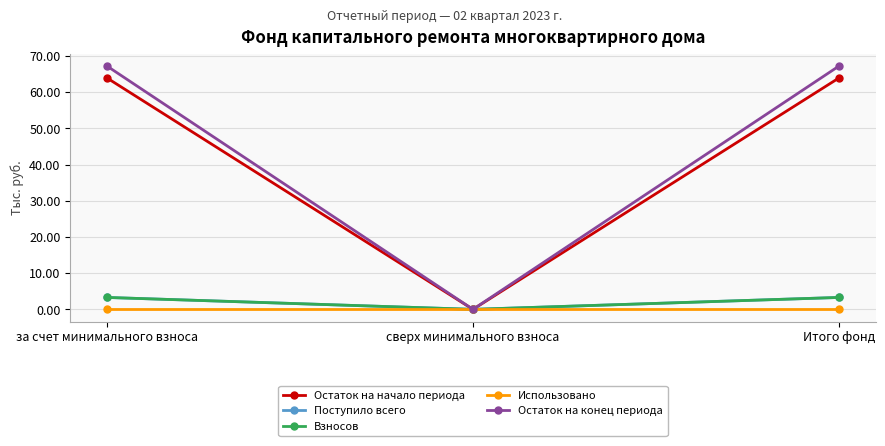

Does the chart have visible grid lines?

Yes